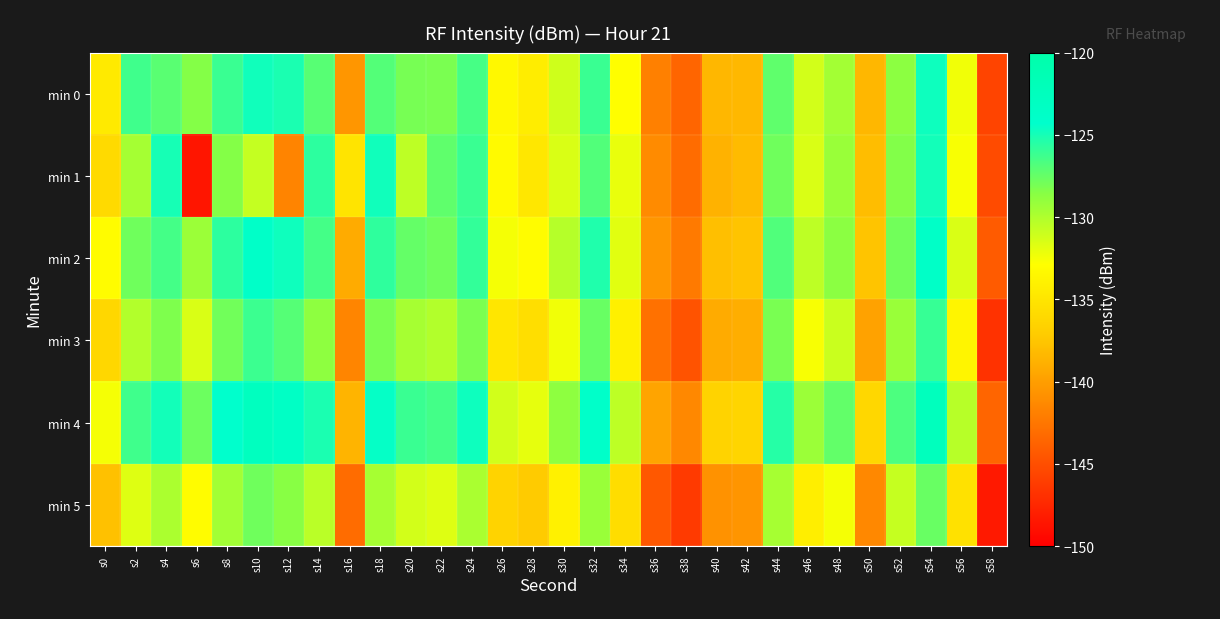

Which series has the largest range (max minus min)?

min 1